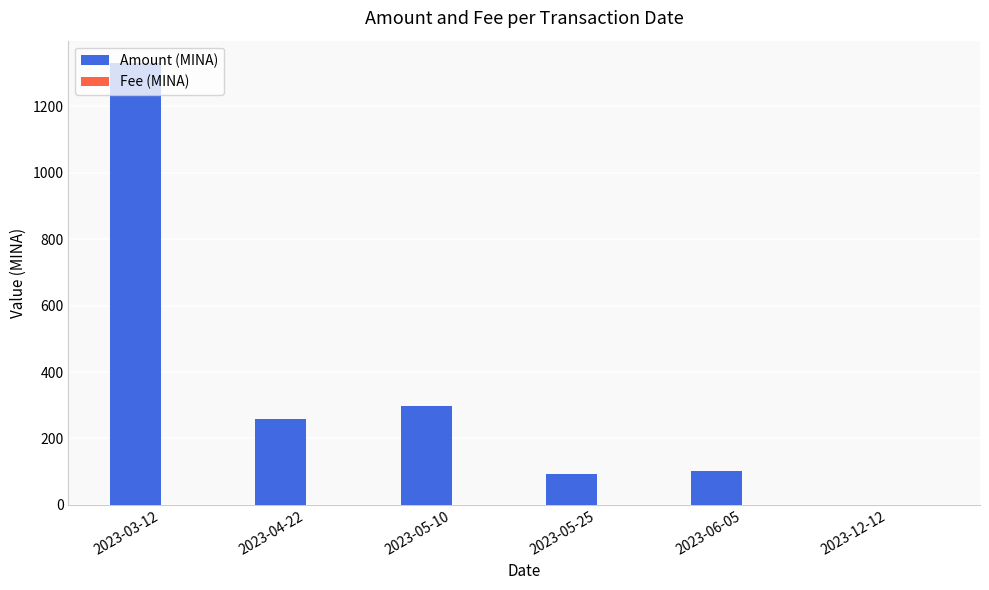

At which category is the sum across all series the highest?

2023-03-12